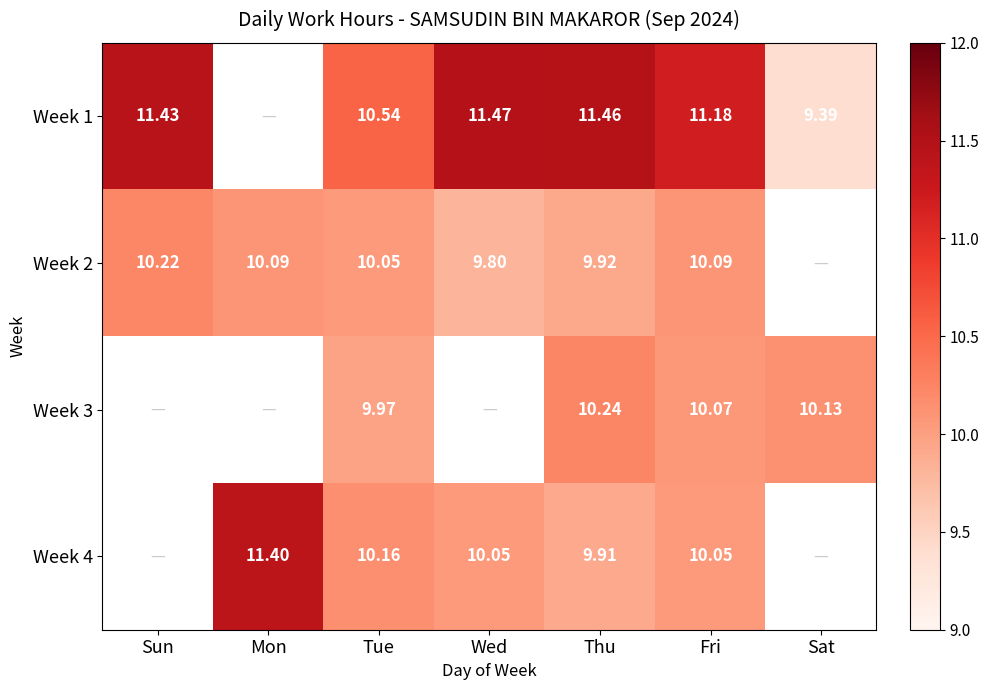

Is the value of Week 2 at Mon greater than the value of Week 3 at Wed?

No